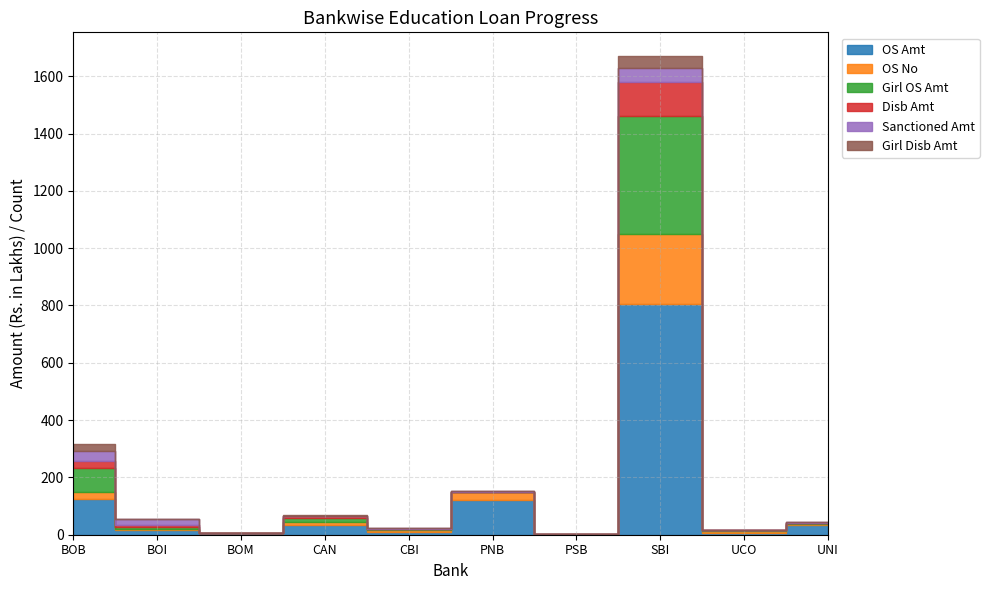

How many data points in OS Amt are above 32?

5